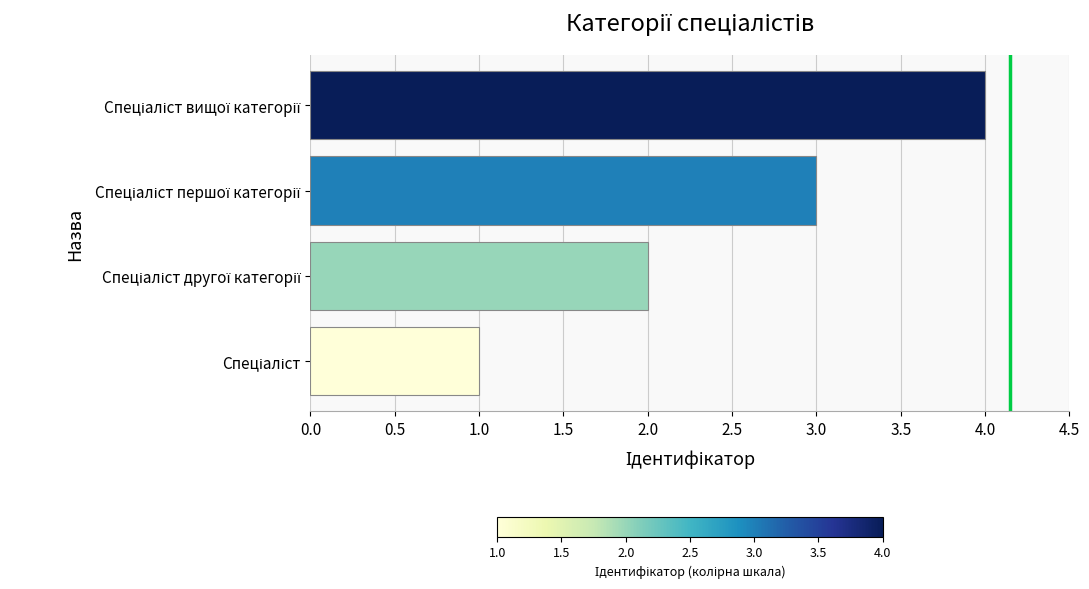

What is the greatest value displayed?

4